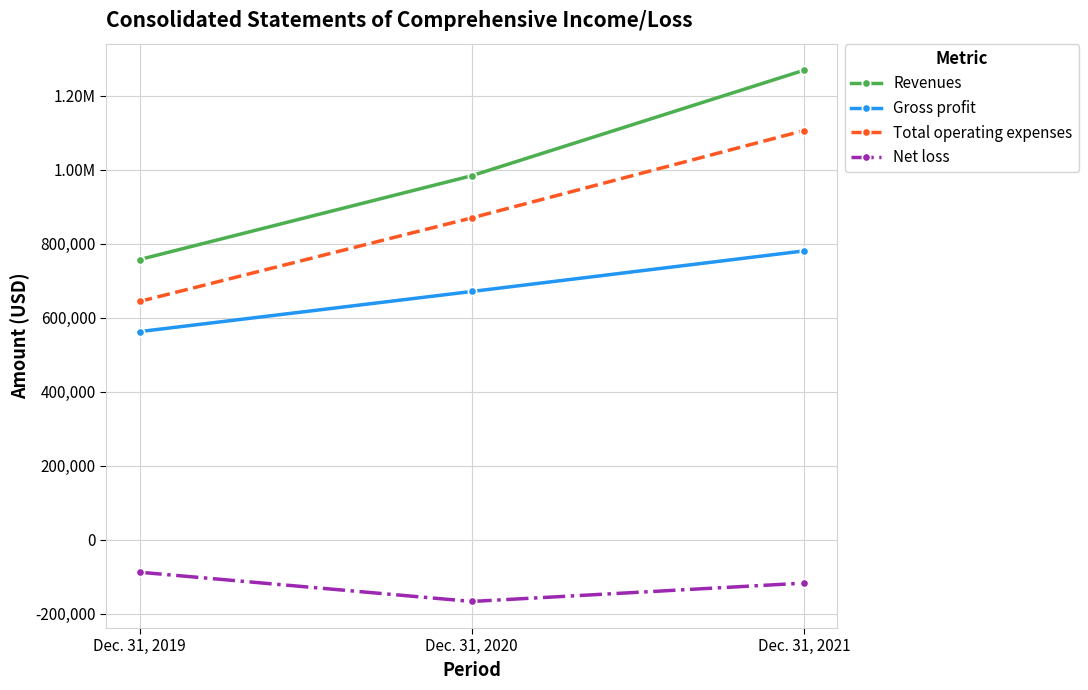

What is the minimum value shown in the chart?

-166867